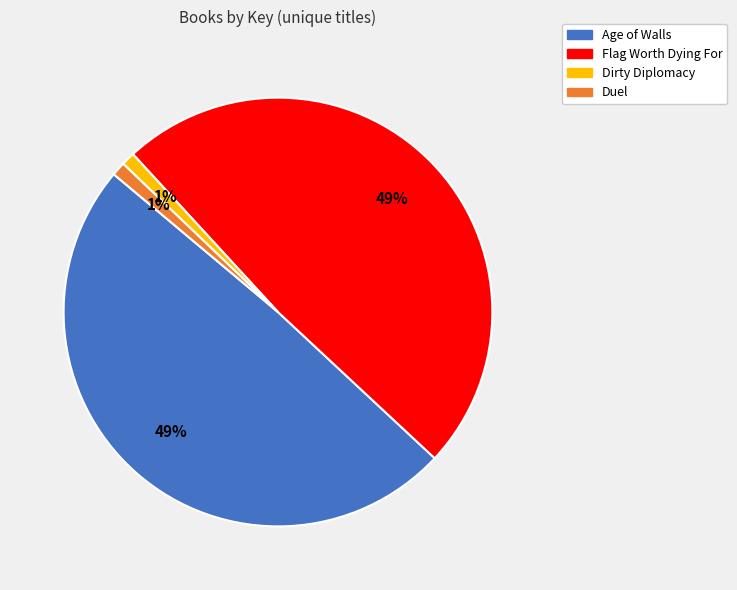

Is Flag Worth Dying For the majority of the pie?

No